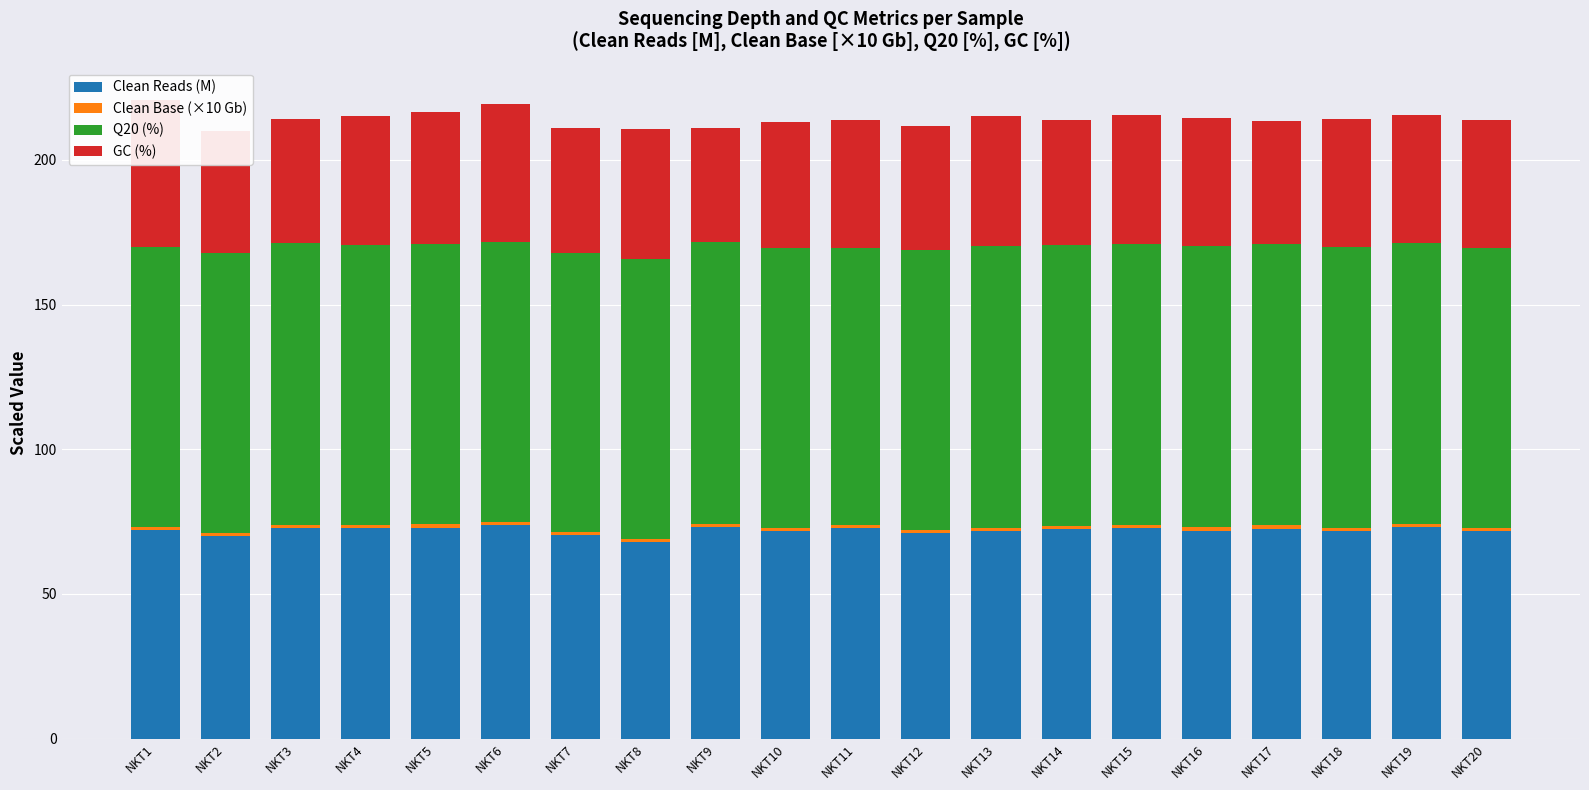

What is the minimum value for Clean Reads (M)?

67.8